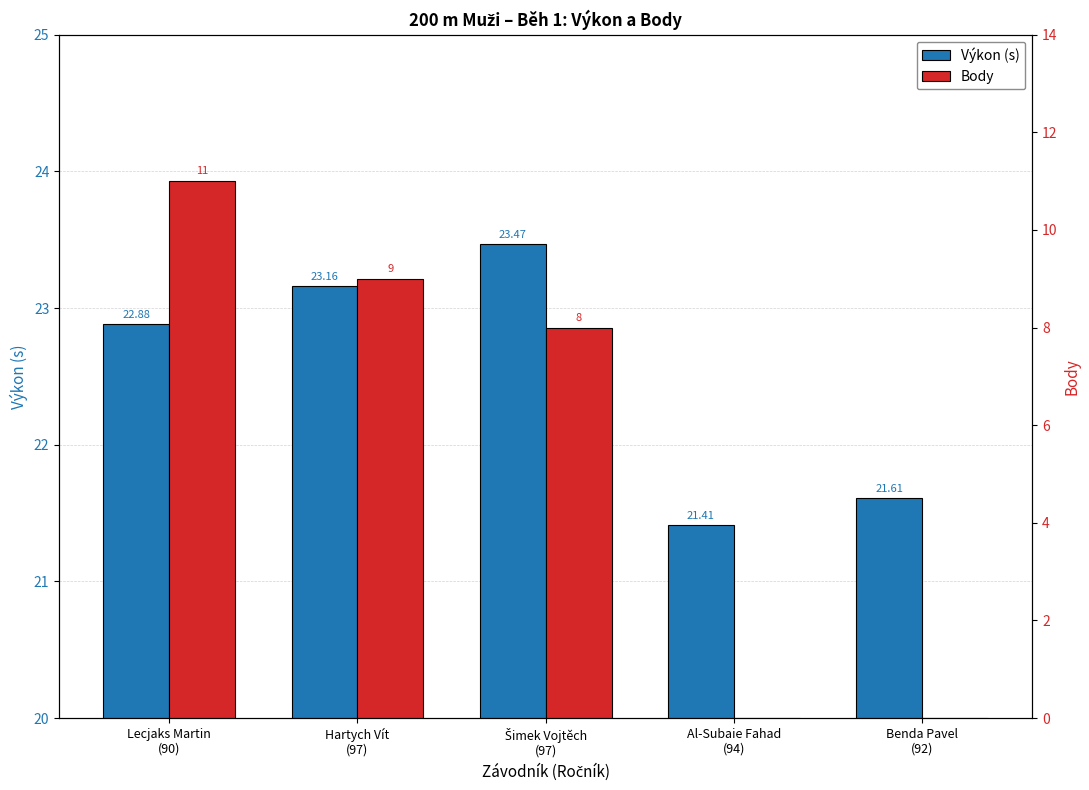

Where does the Body series first go above 8?

Lecjaks Martin
(90)